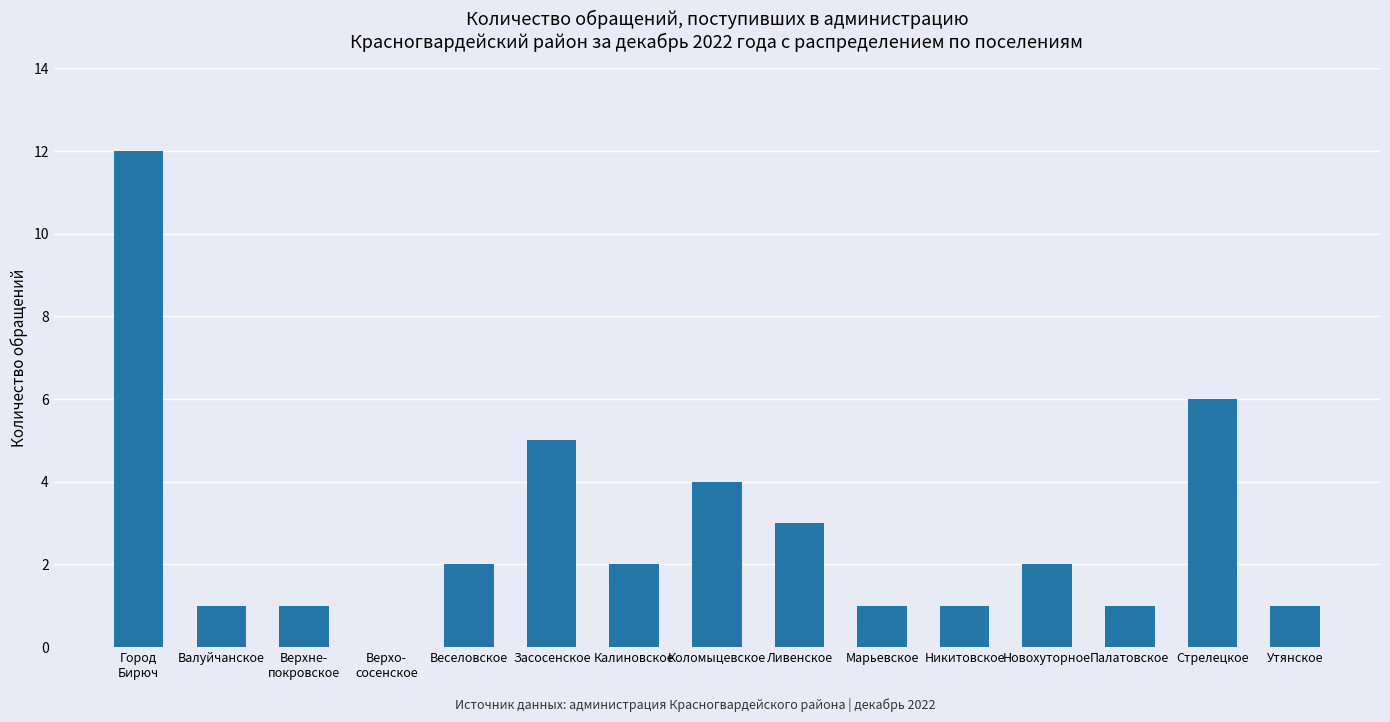

Reading right to left, list all the values displayed in this chart.

Утянское=1	Стрелецкое=6	Палатовское=1	Новохуторное=2	Никитовское=1	Марьевское=1	Ливенское=3	Коломыцевское=4	Калиновское=2	Засосенское=5	Веселовское=2	Верхо-
сосенское=0	Верхне-
покровское=1	Валуйчанское=1	Город
Бирюч=12